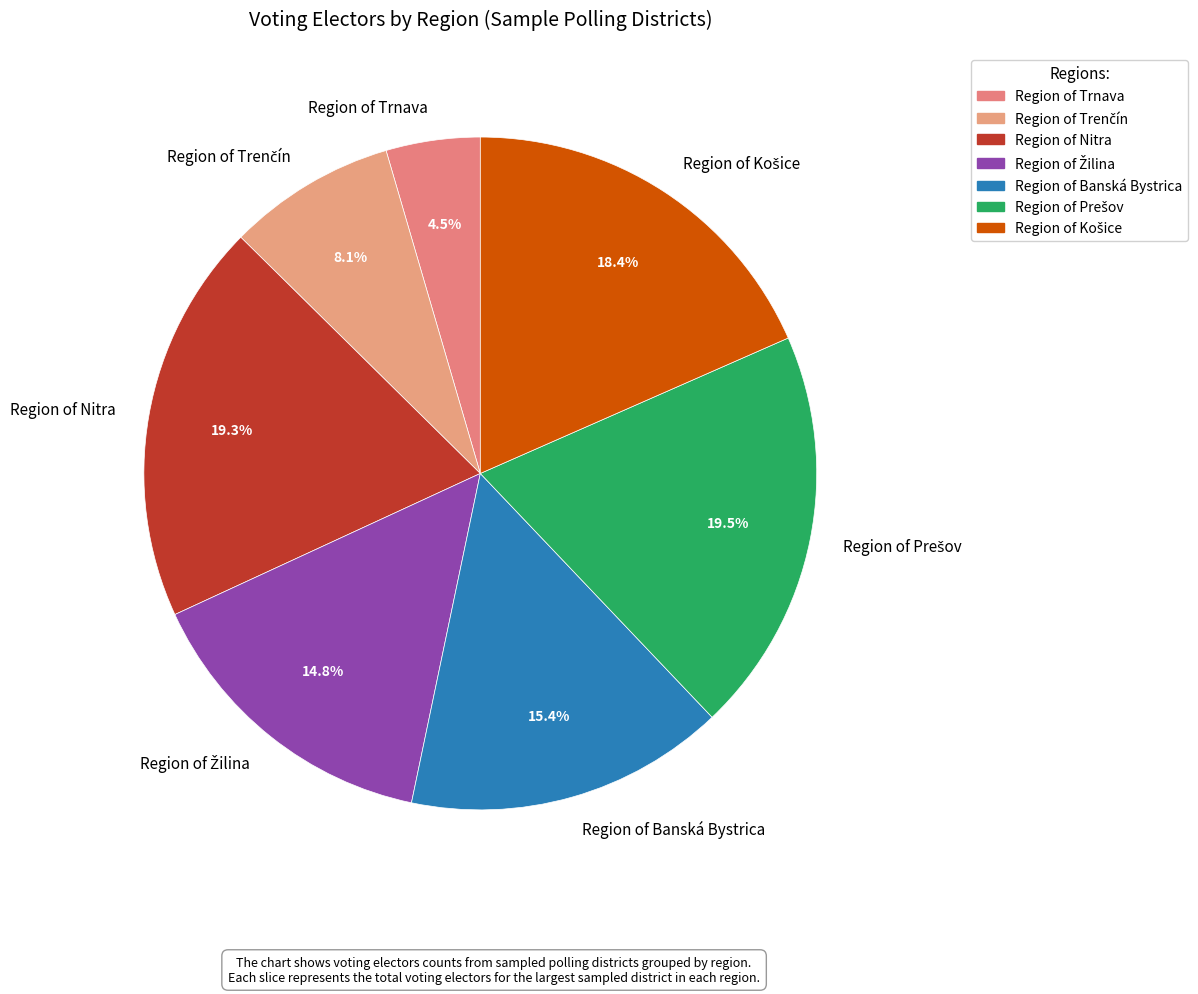

Approximately how many times larger is the value at Region of Nitra compared to Region of Trnava?

4.3